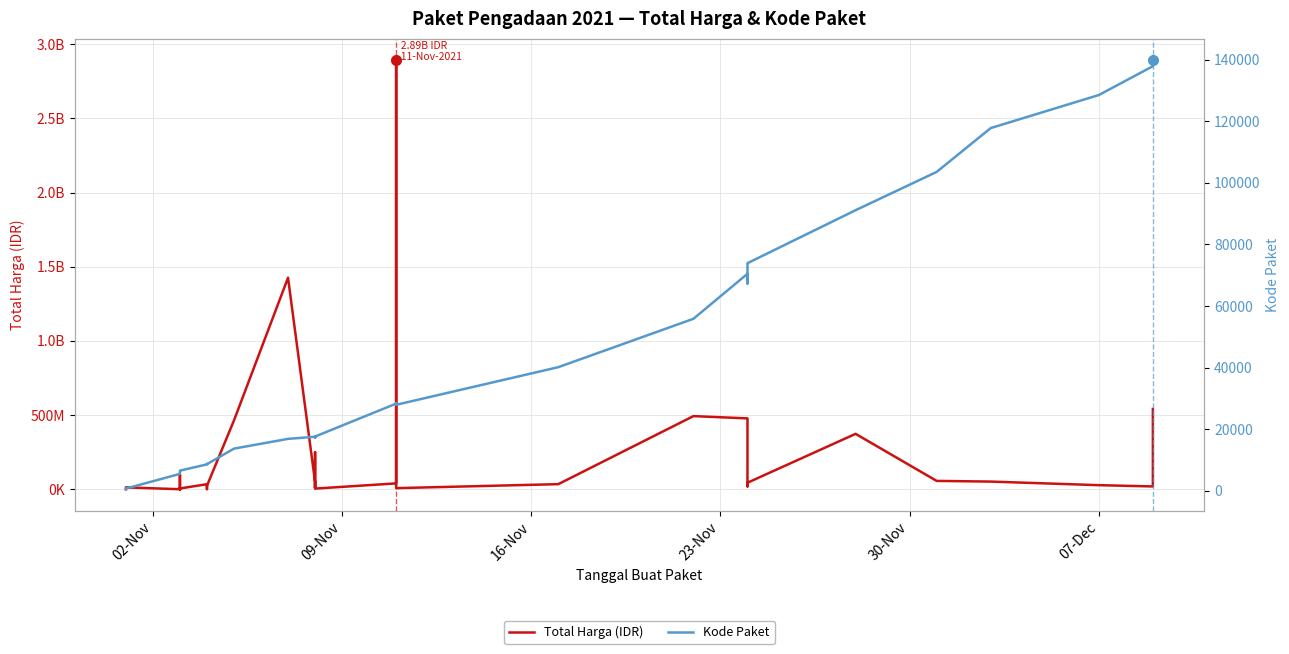

What is the average value of the Total Harga (IDR) series?

214814202